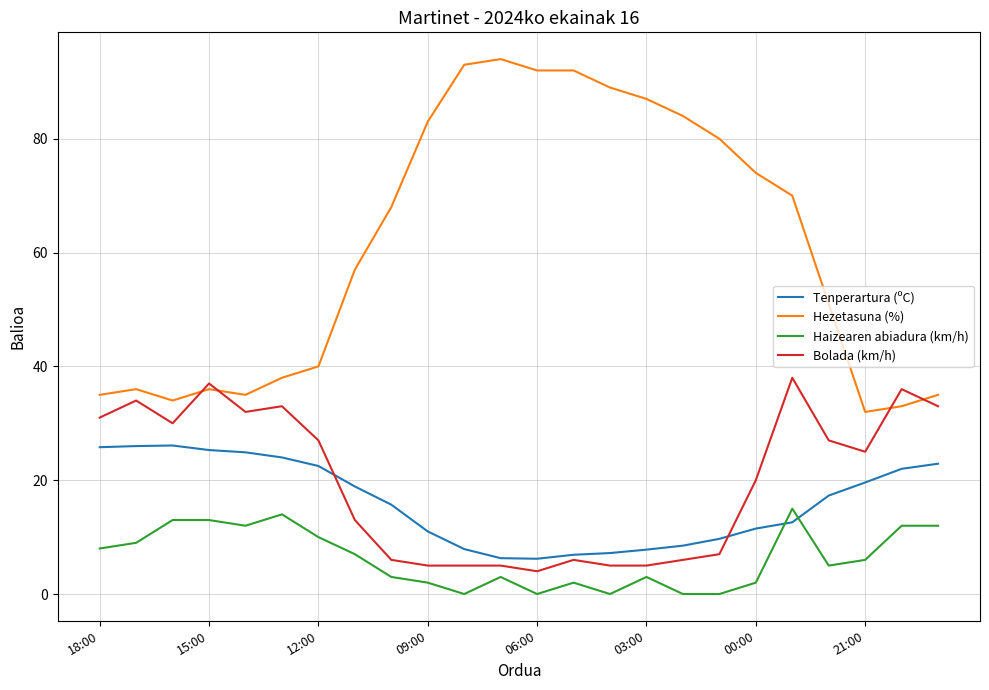

What are all the series names shown in the legend?

Tenperartura (ºC), Hezetasuna (%), Haizearen abiadura (km/h), Bolada (km/h)